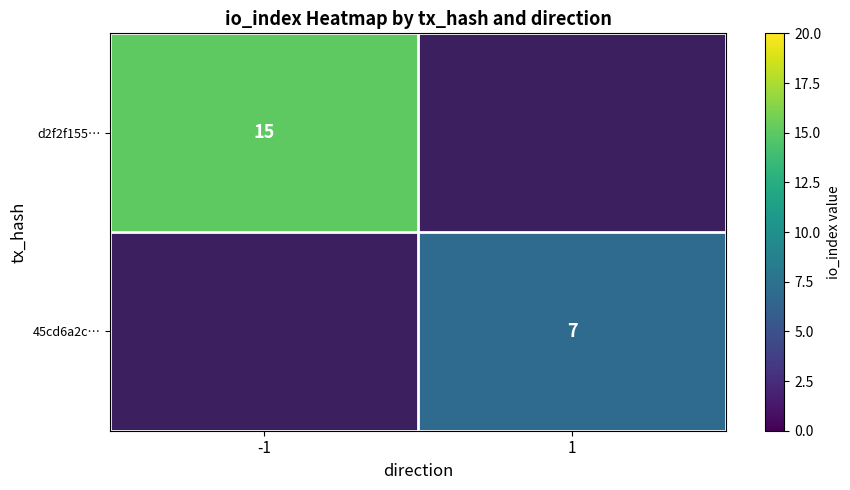

The value of 45cd6a2c… at 1 is 7. True or false?

True